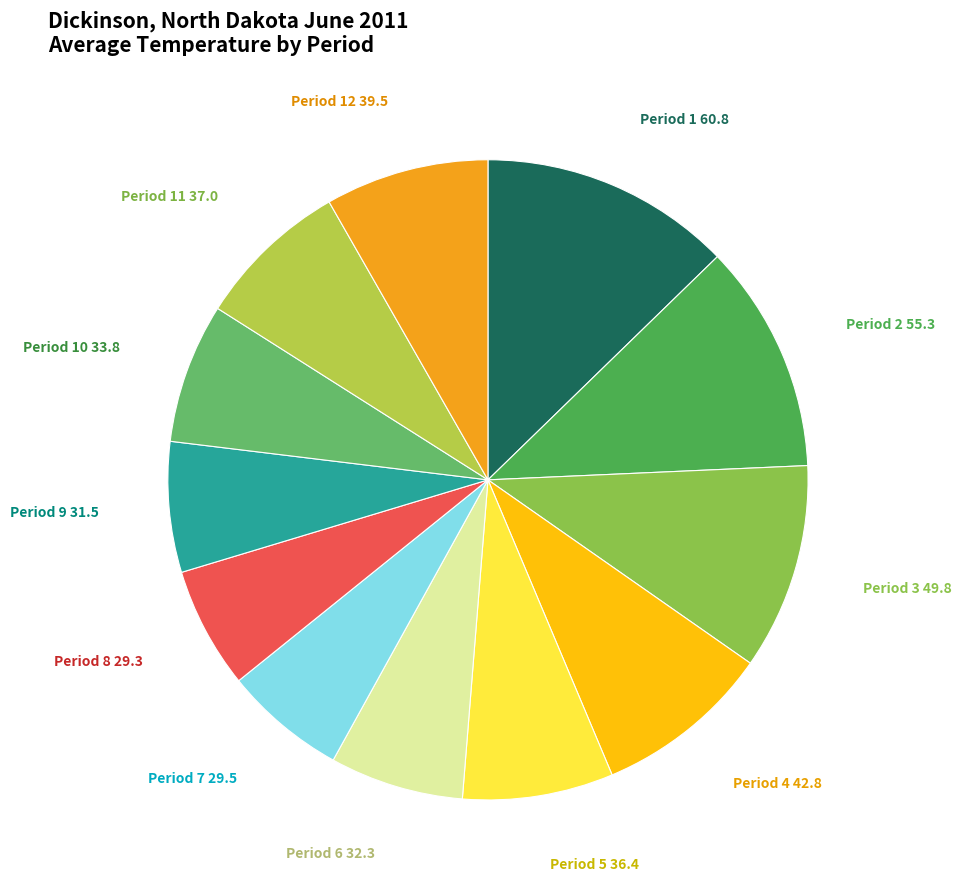

How many slices are in this pie chart?

12